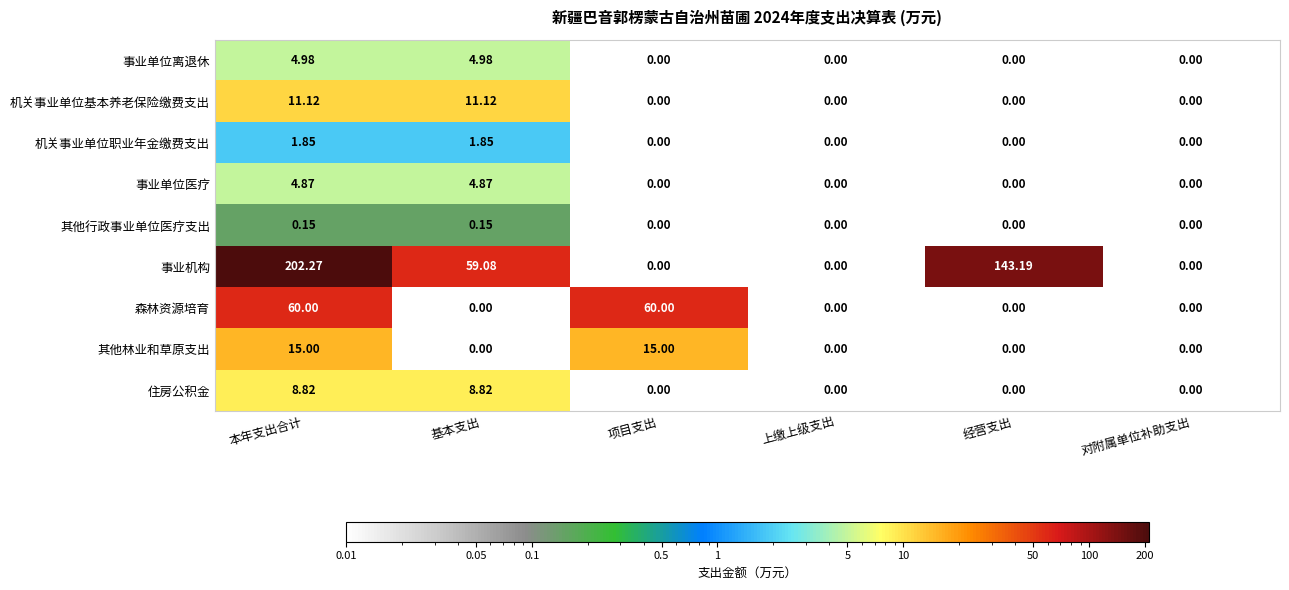

List the series in order of their peak value, lowest first.

其他行政事业单位医疗支出, 机关事业单位职业年金缴费支出, 事业单位医疗, 事业单位离退休, 住房公积金, 机关事业单位基本养老保险缴费支出, 其他林业和草原支出, 森林资源培育, 事业机构